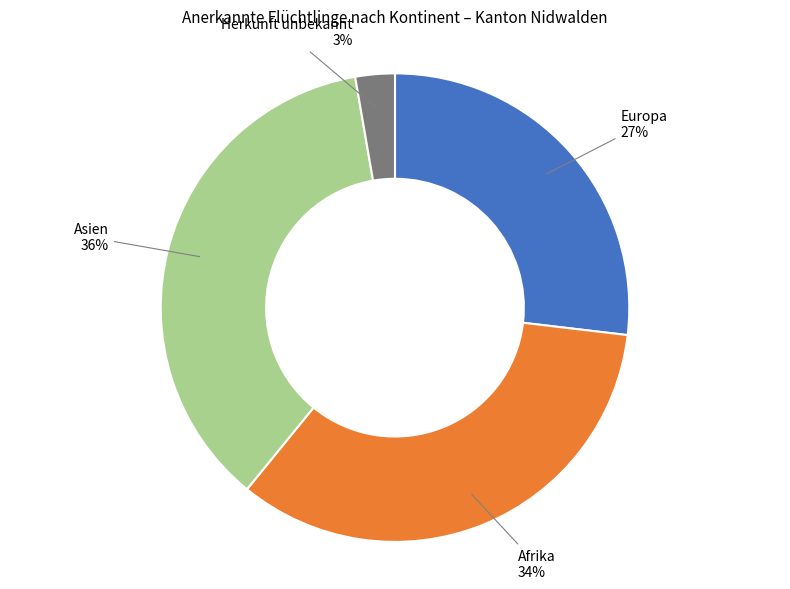

Count the number of slices in the pie.

4